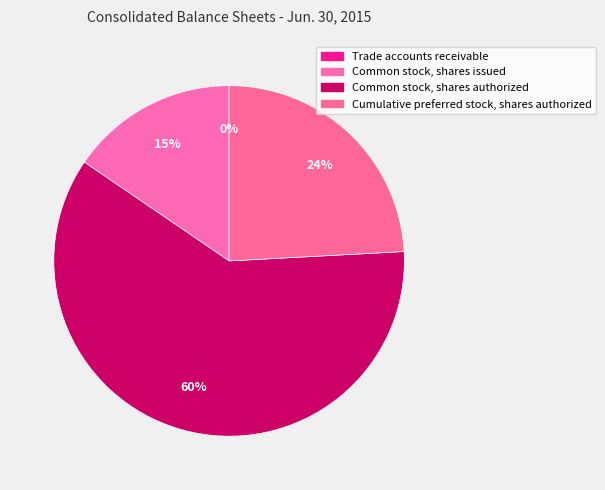

Count the number of slices in the pie.

4